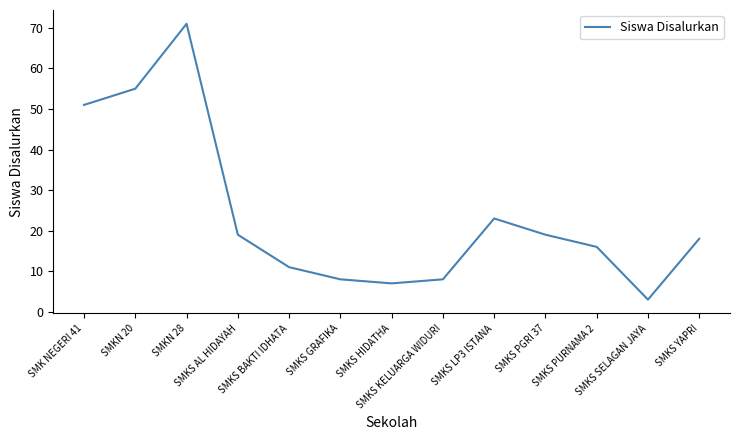

True or false: there are more than 1 points higher than both neighbors.

True